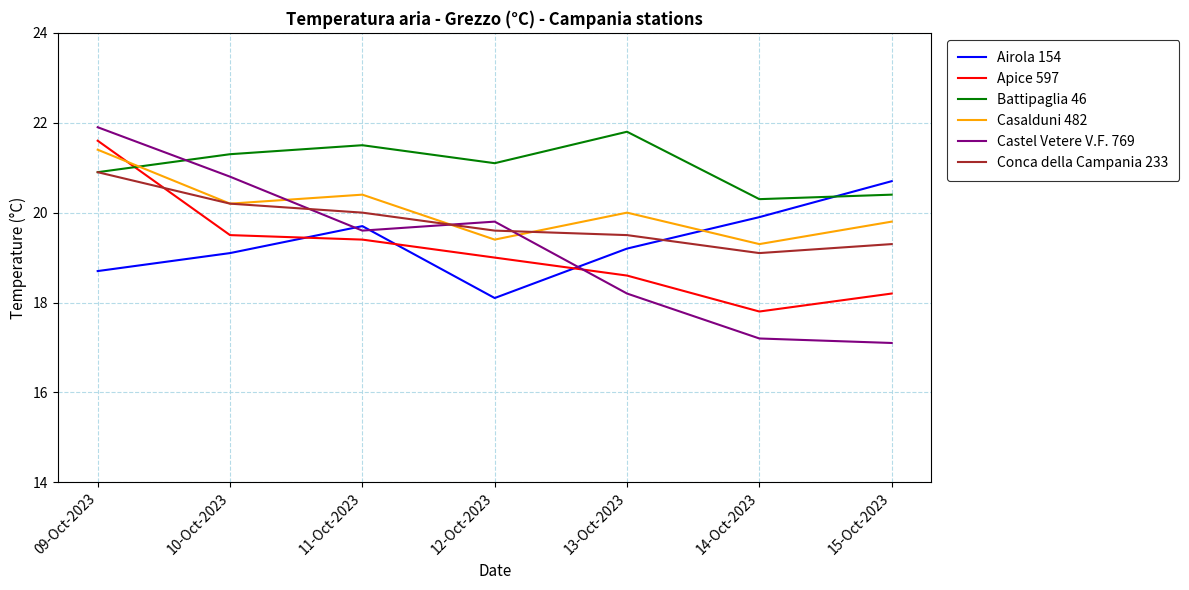

Count the number of data series in this chart.

6